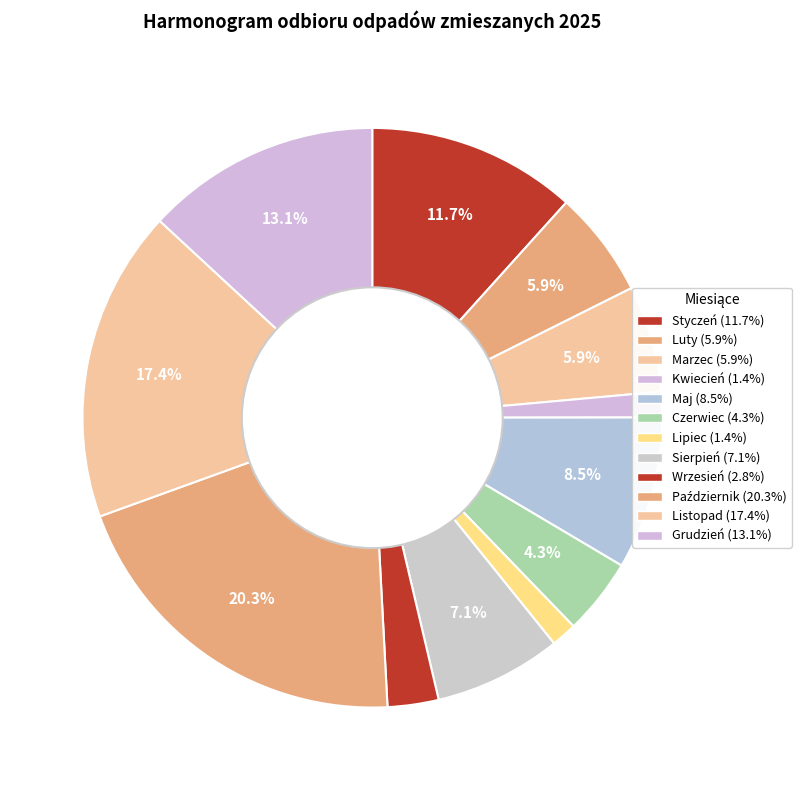

To the nearest percent, what is the difference between the largest and smallest slice percentages?

19%